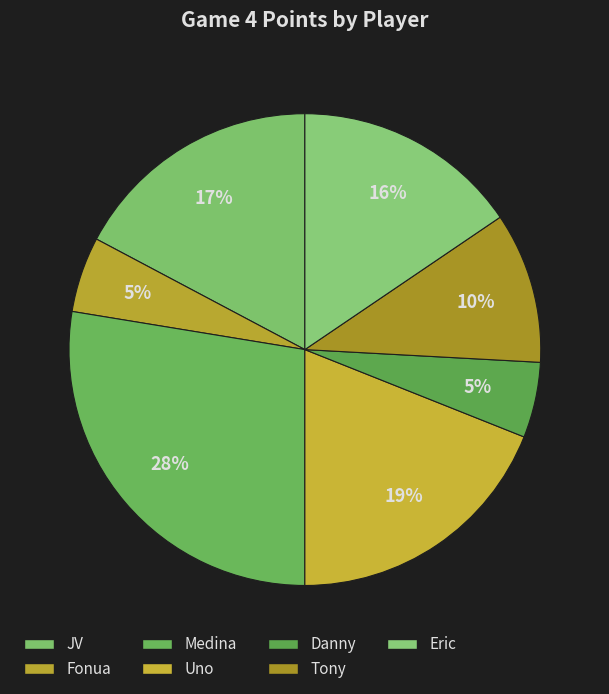

How many slices are in this pie chart?

7